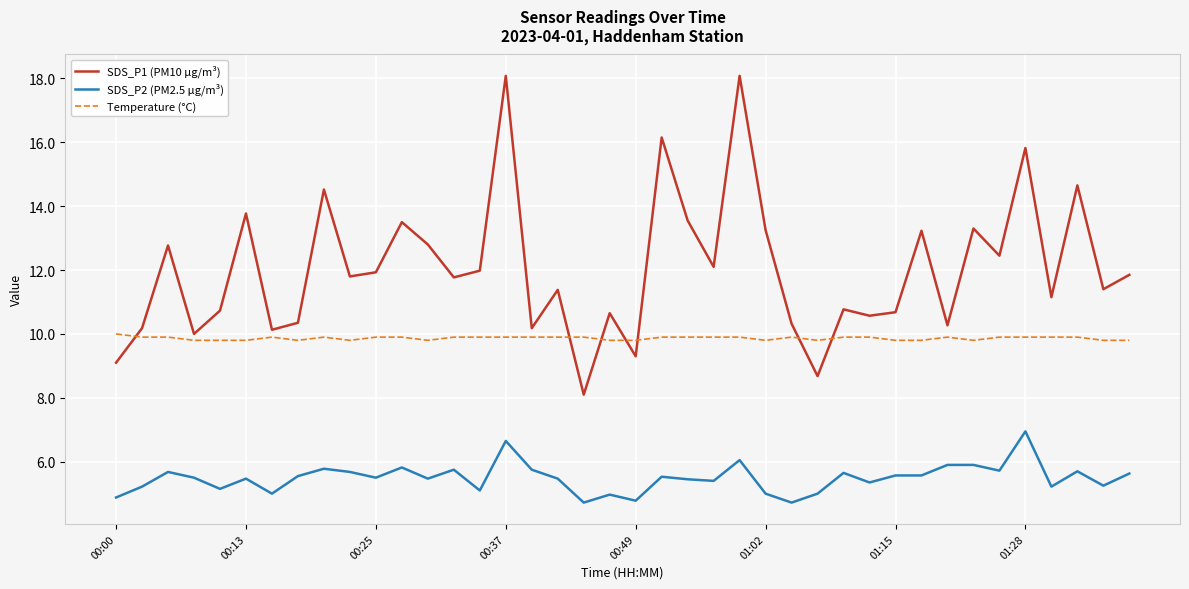

What is the maximum value for SDS_P2 (PM2.5 µg/m³)?

7.0